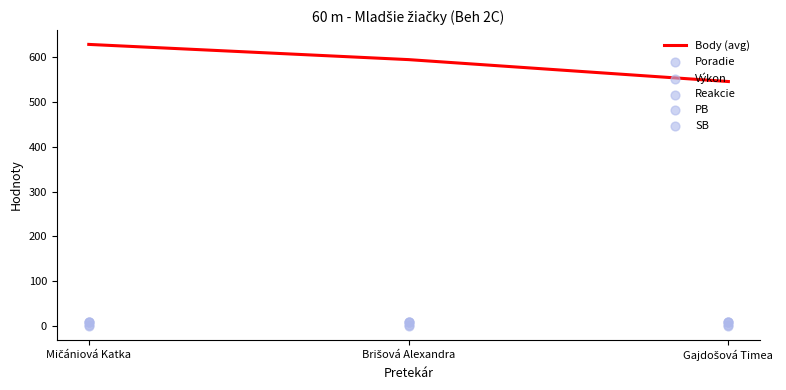

Which series contains the highest Y value?

Body (avg)